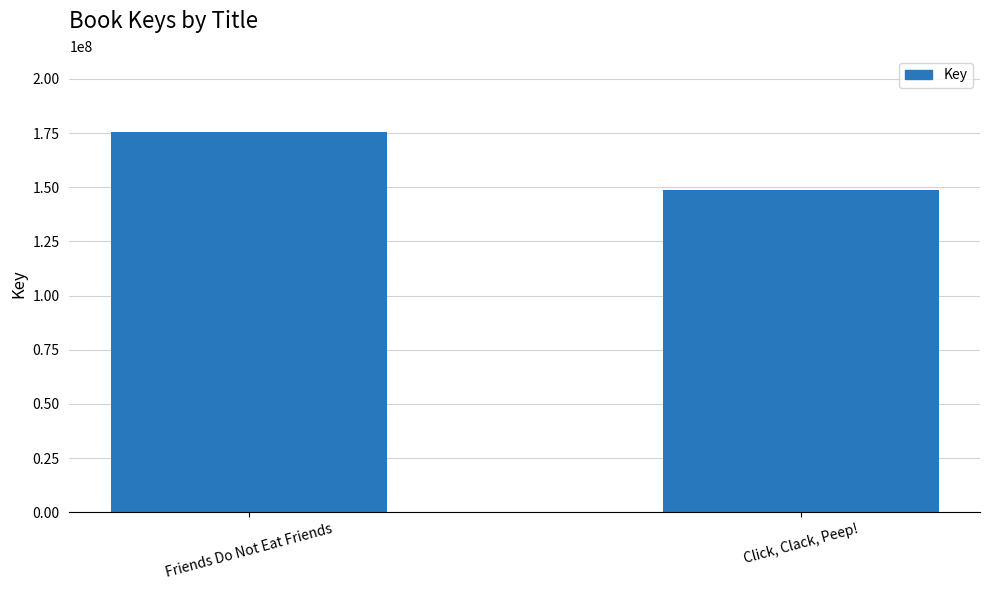

Rank the categories by value from lowest to highest.

Click, Clack, Peep!, Friends Do Not Eat Friends